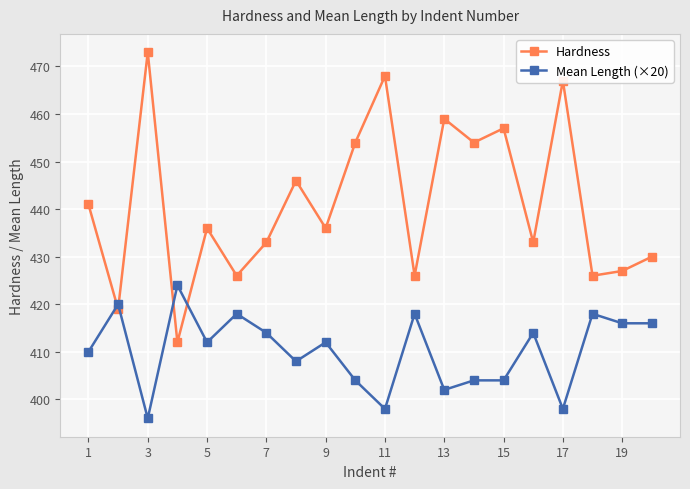

What is the maximum value for Hardness?

473